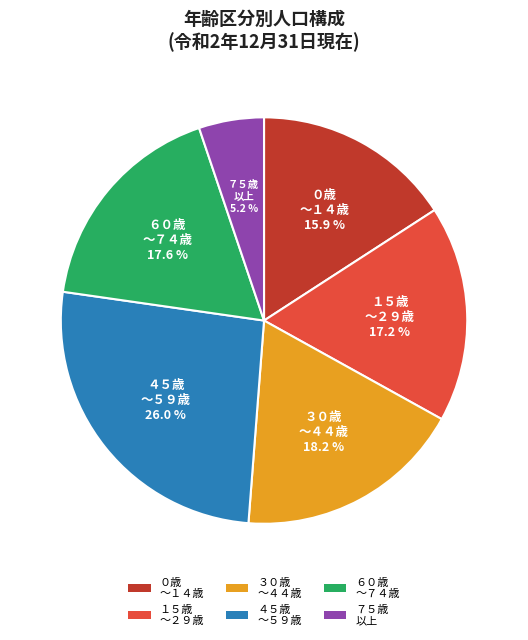

Between １５歳 ～２９歳 and ３０歳 ～４４歳, which is larger?

３０歳 ～４４歳